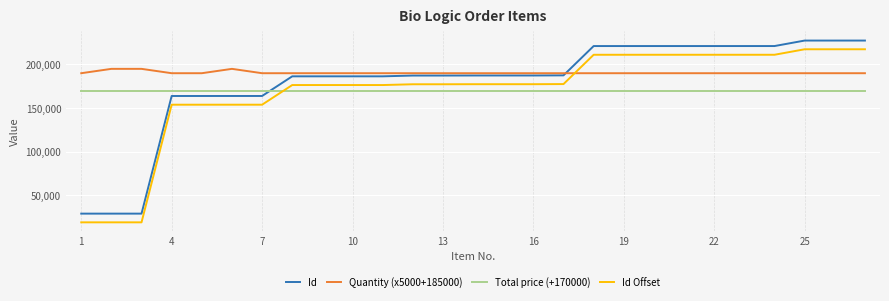

How many lines are shown in the chart?

4